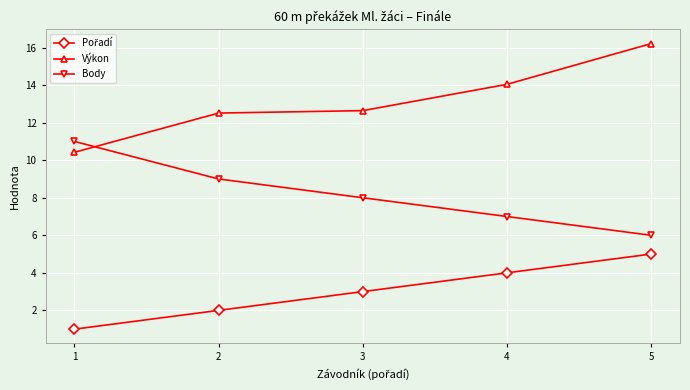

What is the difference between the maximum and minimum values in the Výkon series?

5.8